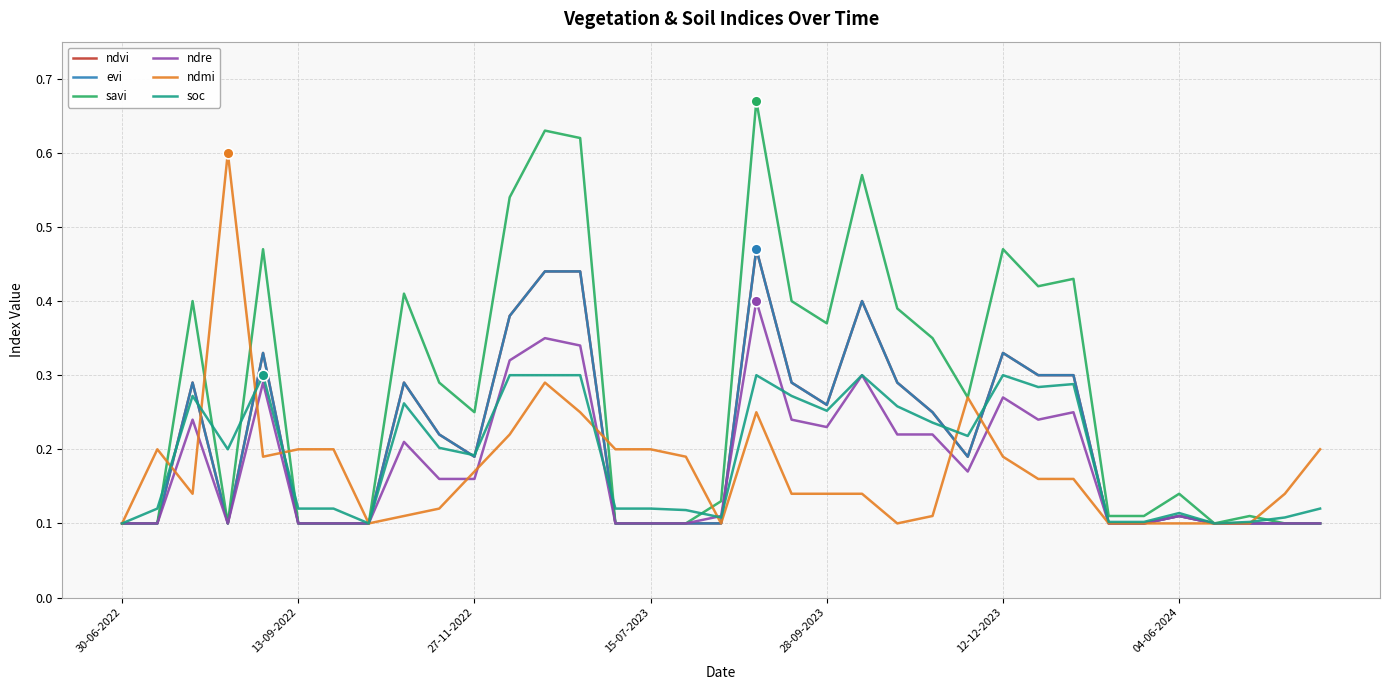

Does the chart have visible grid lines?

Yes